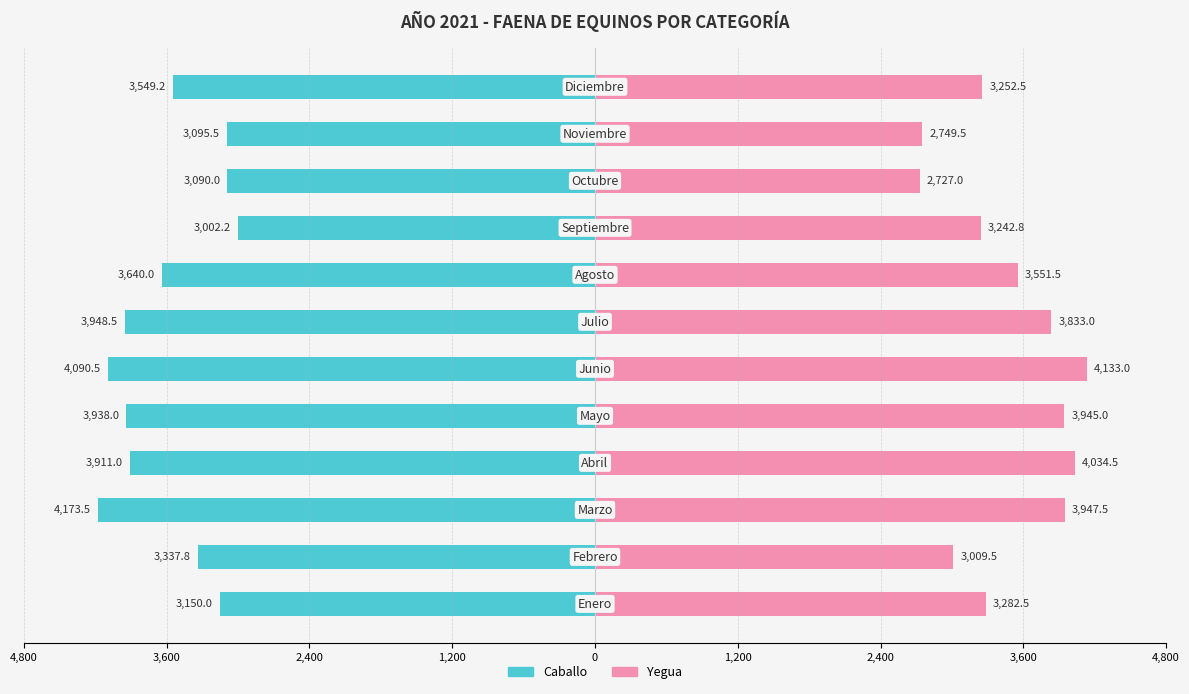

Which series has the widest spread of values?

Yegua